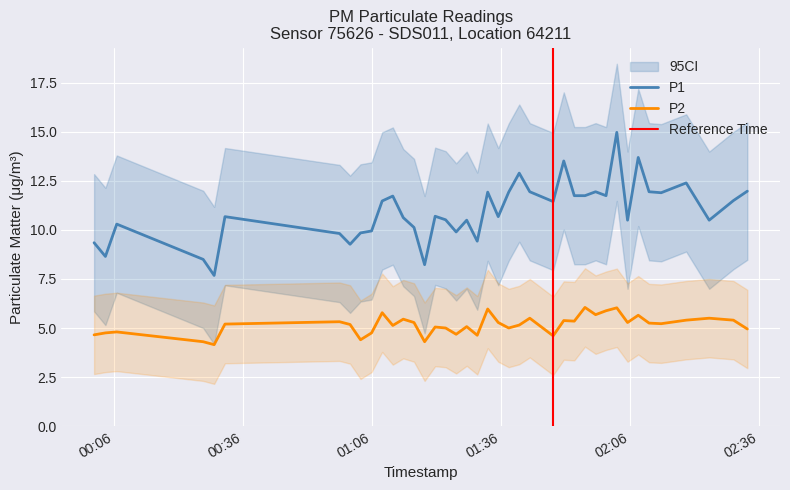

True or false: P2 and P1 intersect in this chart.

False